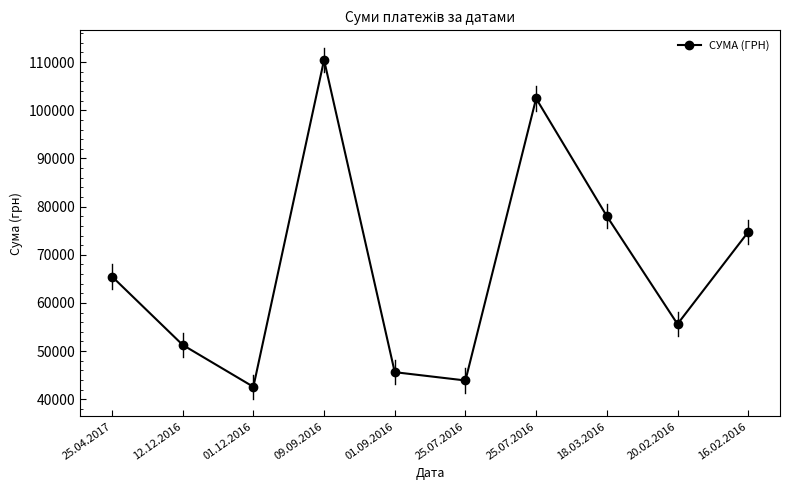

What is the sum of all values?

670158.8